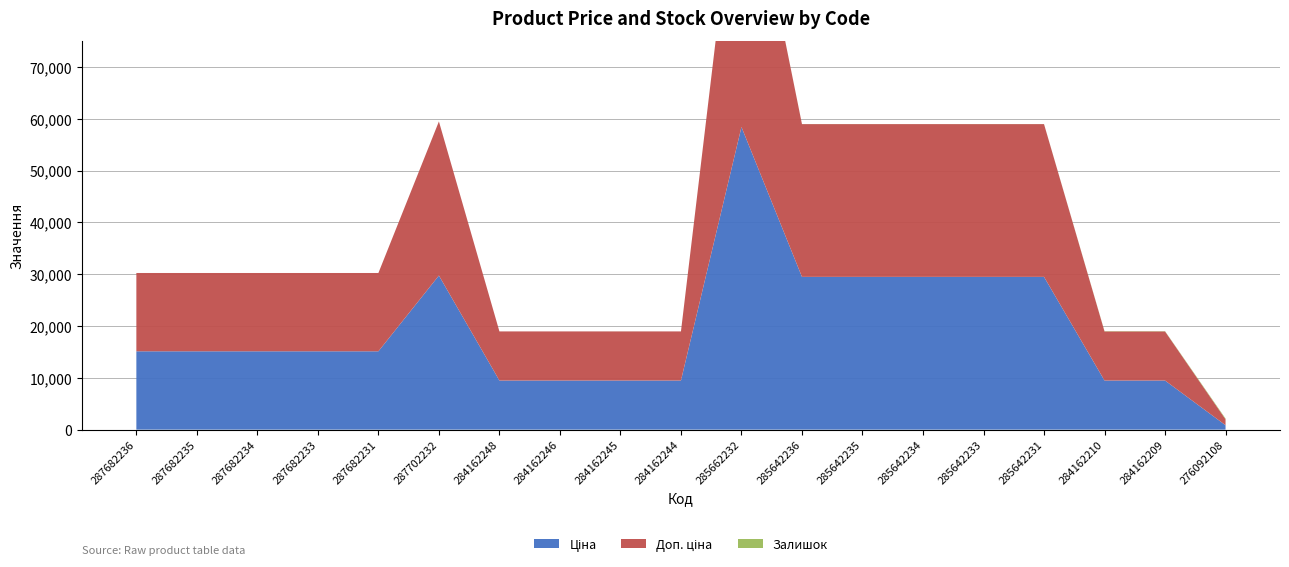

True or false: Доп. ціна and Ціна intersect in this chart.

False